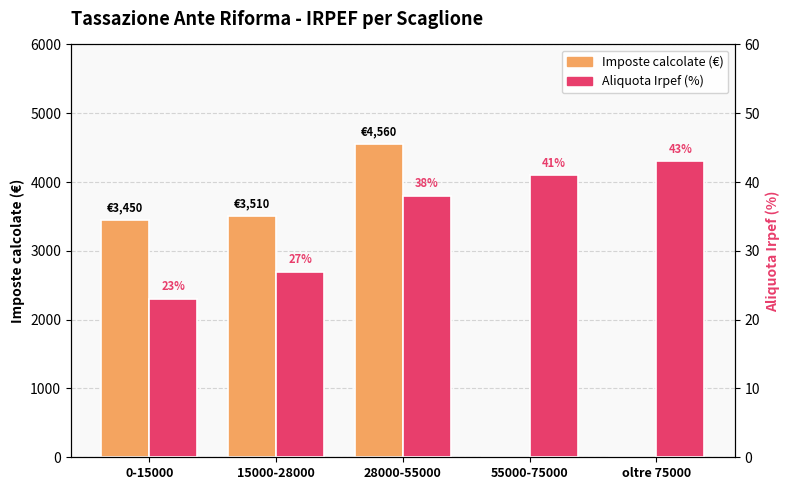

What is the label of the 5th bar from the right?

0-15000